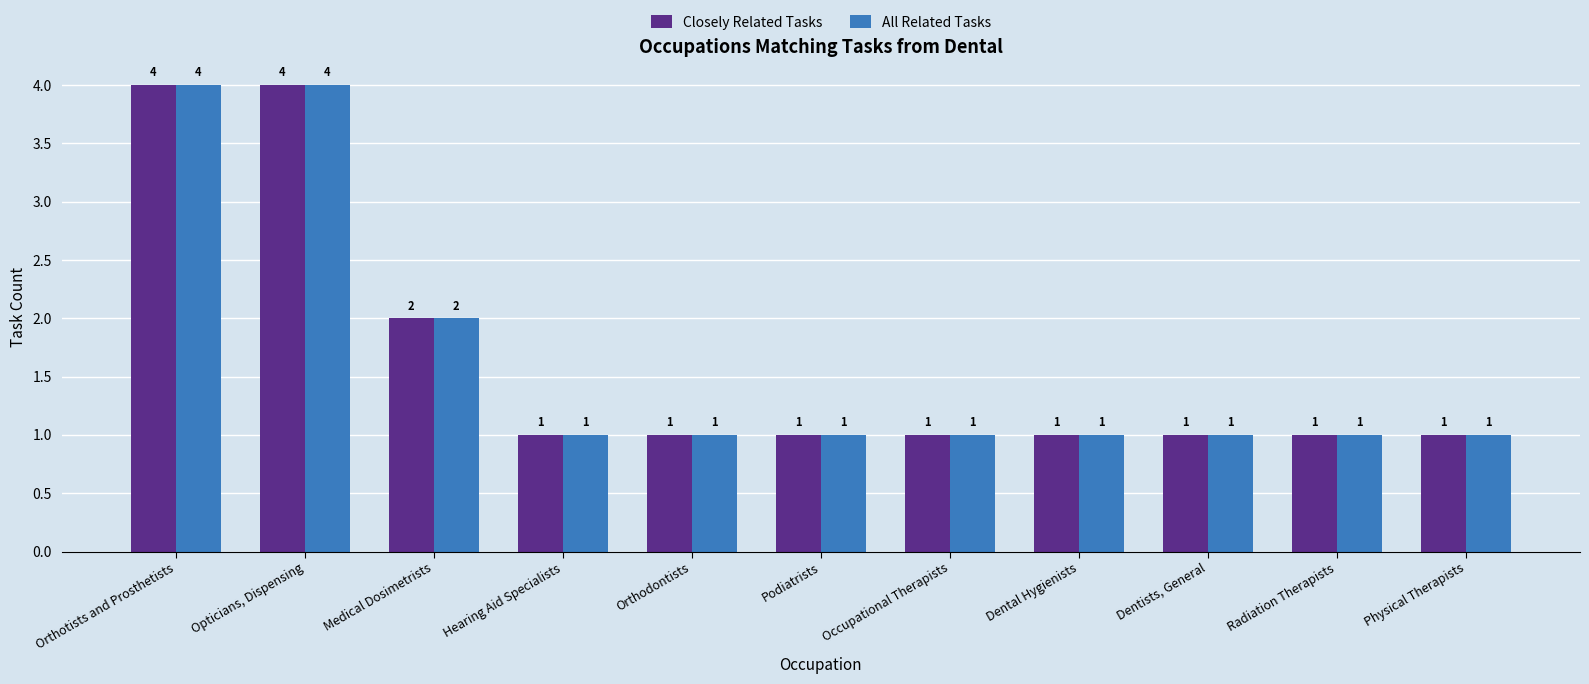

The value of All Related Tasks at Medical Dosimetrists is 2. True or false?

True